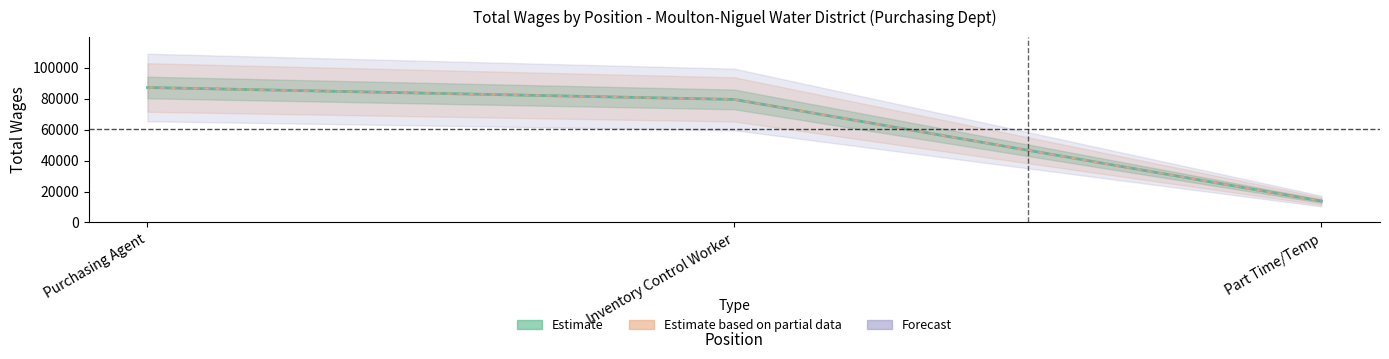

What is the maximum value shown in the chart?

87161